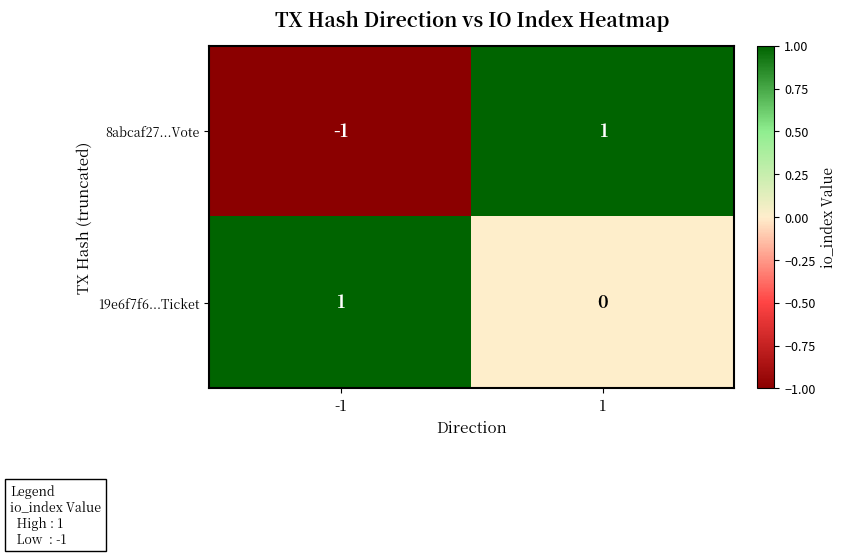

Which series changed the most between -1 and 1?

8abcaf27...Vote